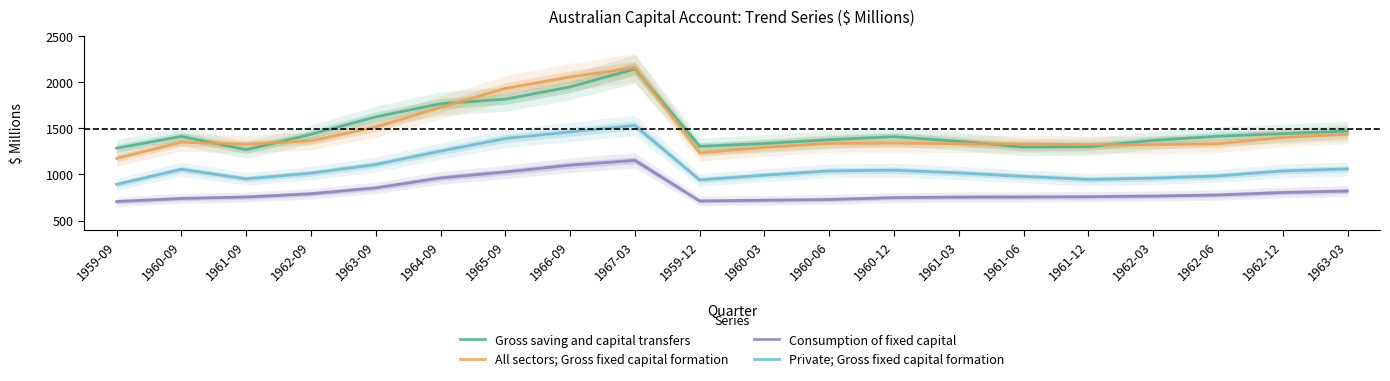

At 1962-12, list the series in order from largest to smallest.

Gross saving and capital transfers, All sectors; Gross fixed capital formation, Private; Gross fixed capital formation, Consumption of fixed capital